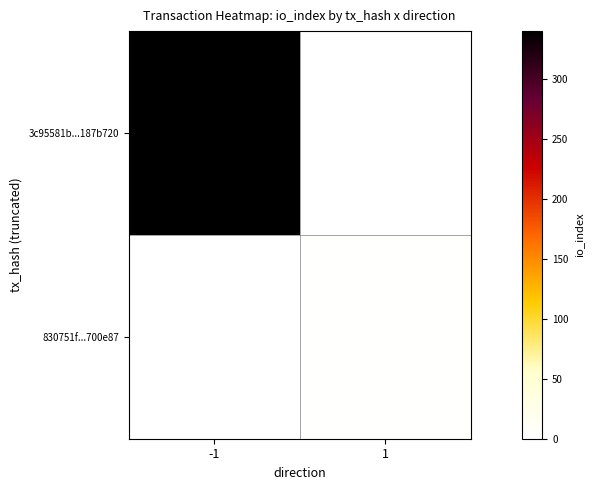

At which label does 3c95581b...187b720 reach its peak?

-1